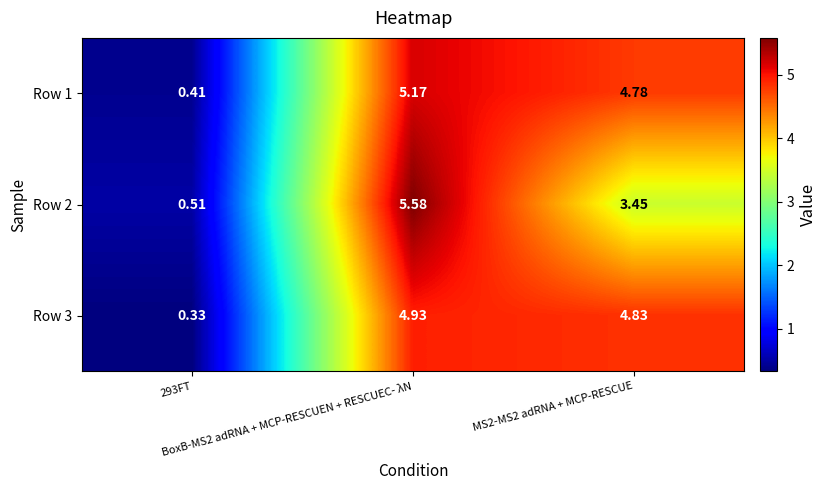

How many distinct data groups are displayed?

3